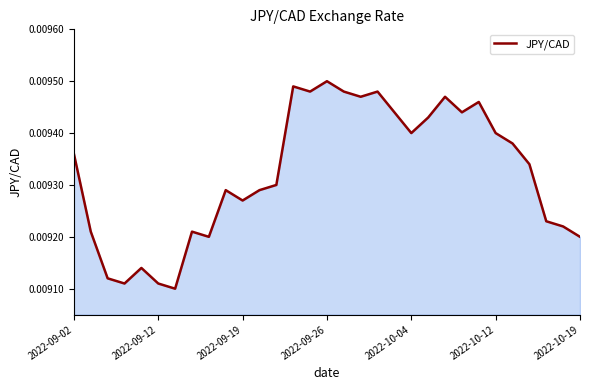

How many series are shown in this chart?

1